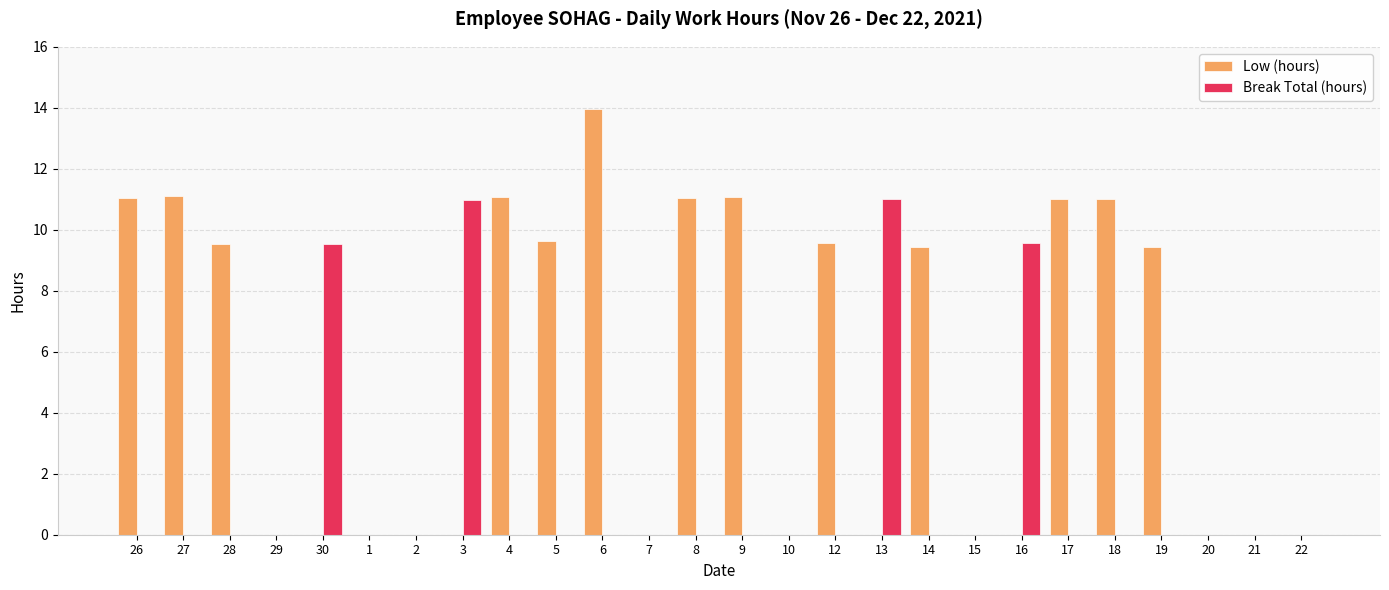

The Low (hours) series shows 0.0 at 20. True or false?

True